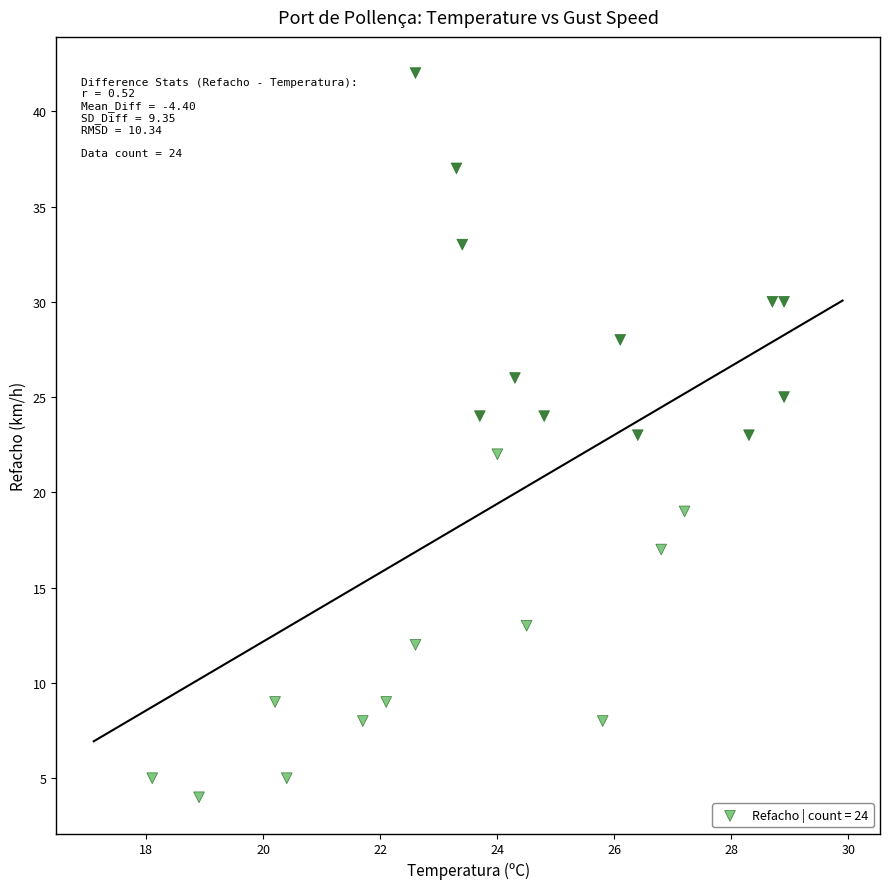

What is the range of Y values (max minus min)?

38